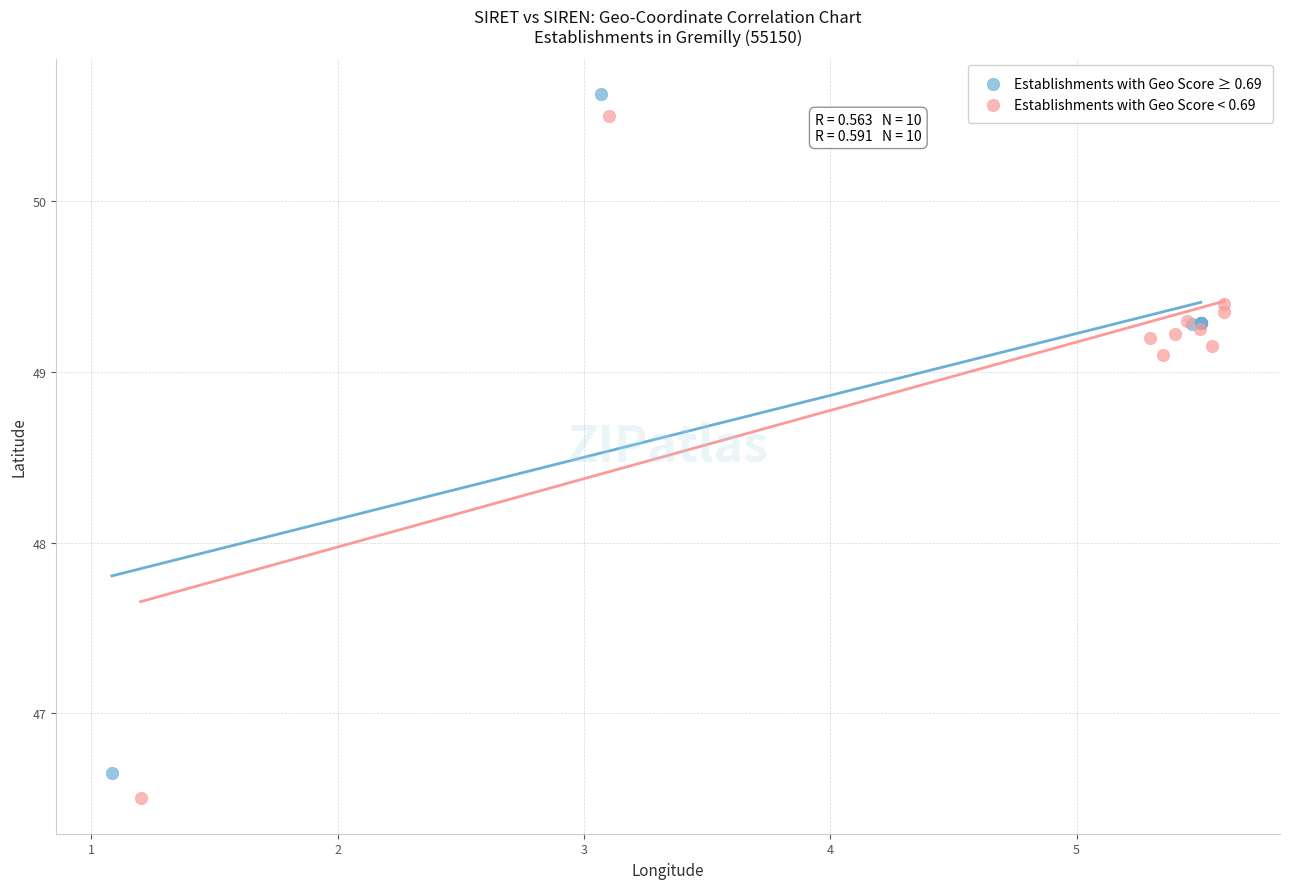

Which series contains the lowest Y value?

Establishments with Geo Score < 0.69